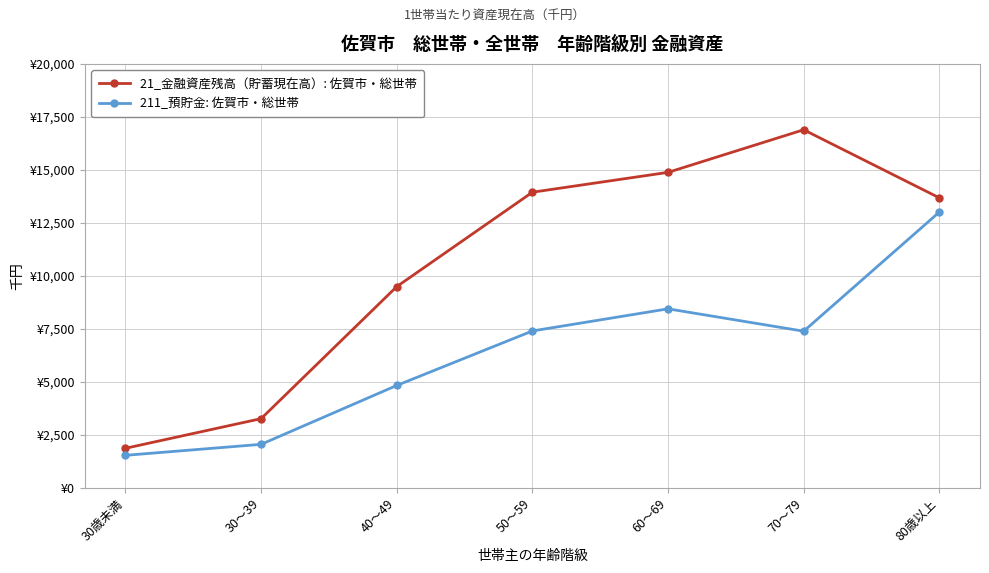

List the series in order of their overall mean, highest first.

21_金融資産残高（貯蓄現在高）: 佐賀市・総世帯, 211_預貯金: 佐賀市・総世帯